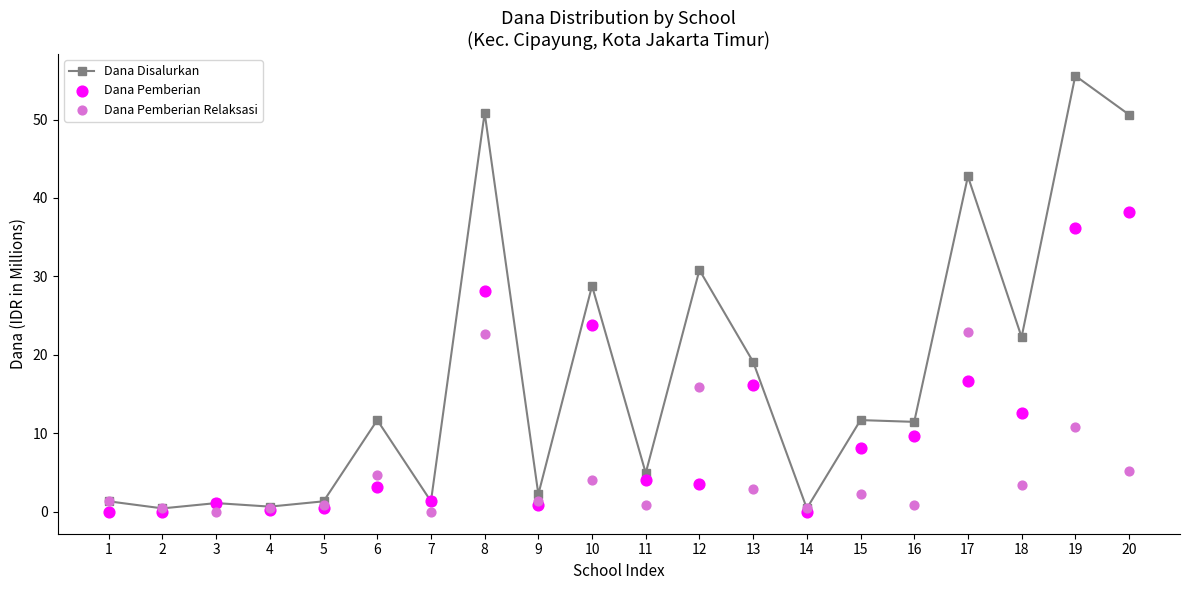

What is the total value across all series at 4?

1.4